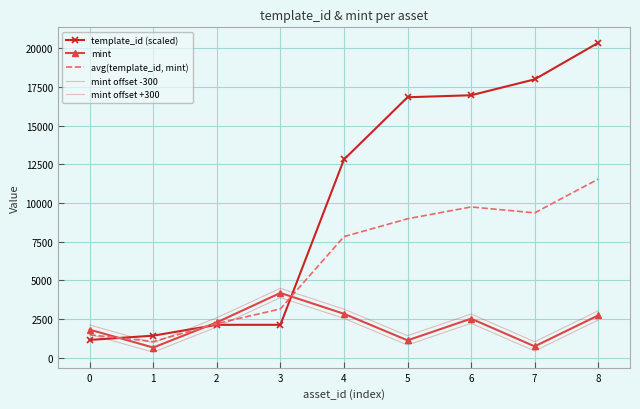

Is it true that mint offset +300 equals 3031.0 at 8?

True